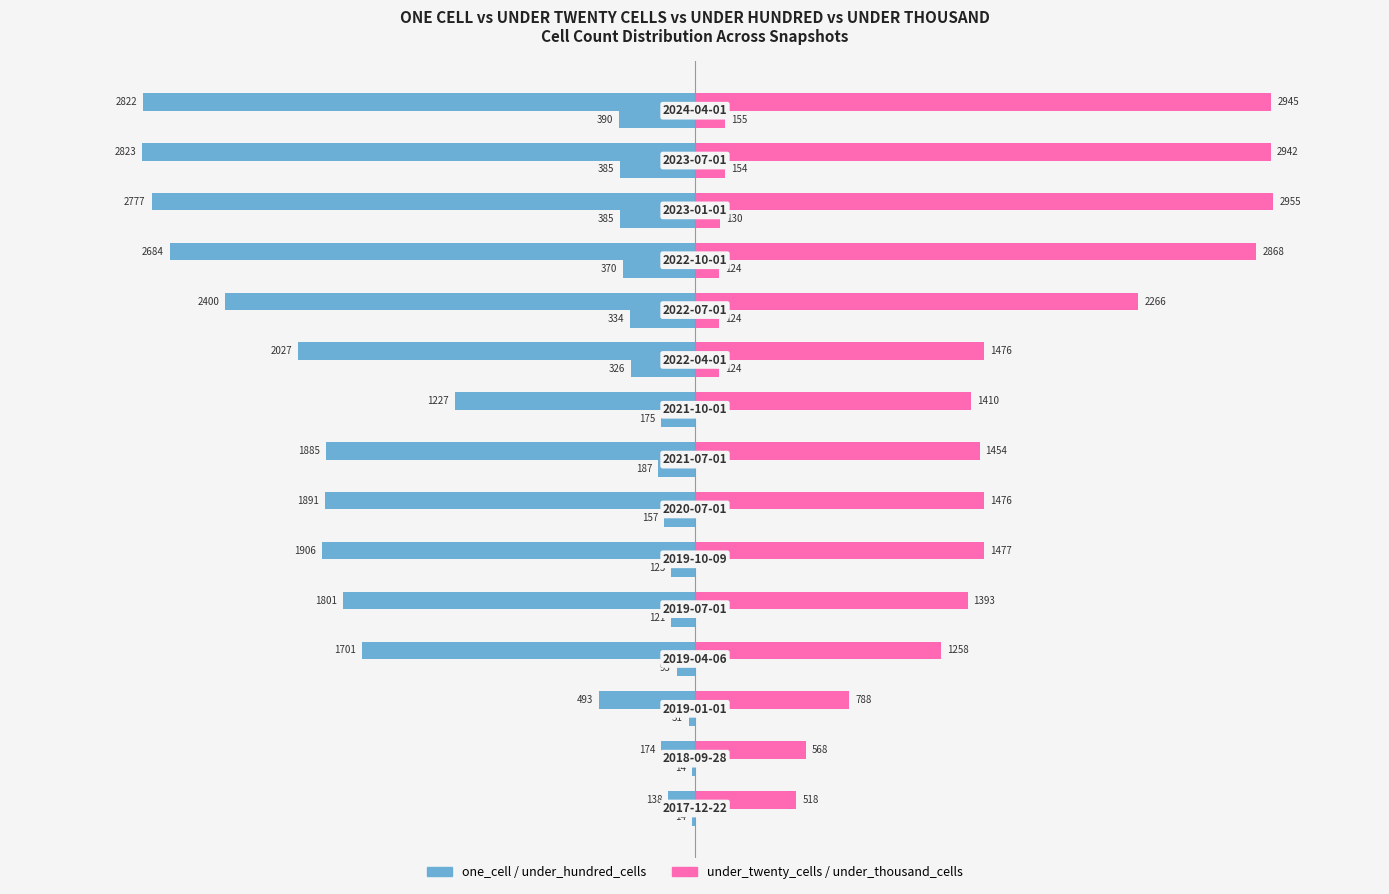

What is the value of the one_cell bar at the 1st from the left?

-138